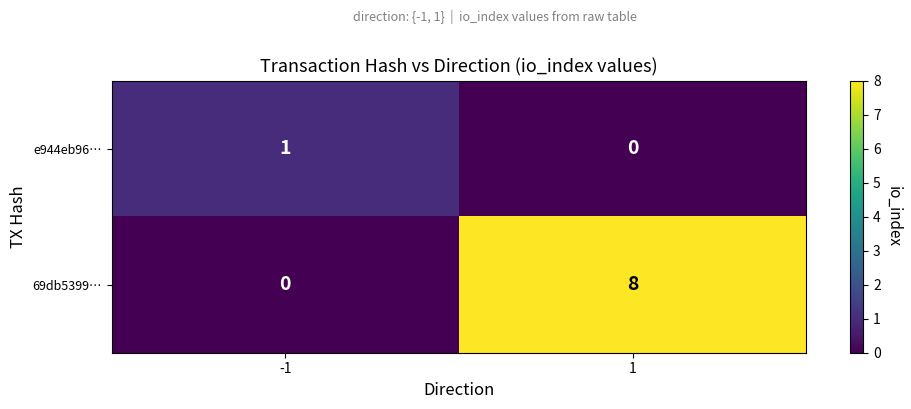

Rank the series by their maximum value, from highest to lowest.

69db5399…, e944eb96…